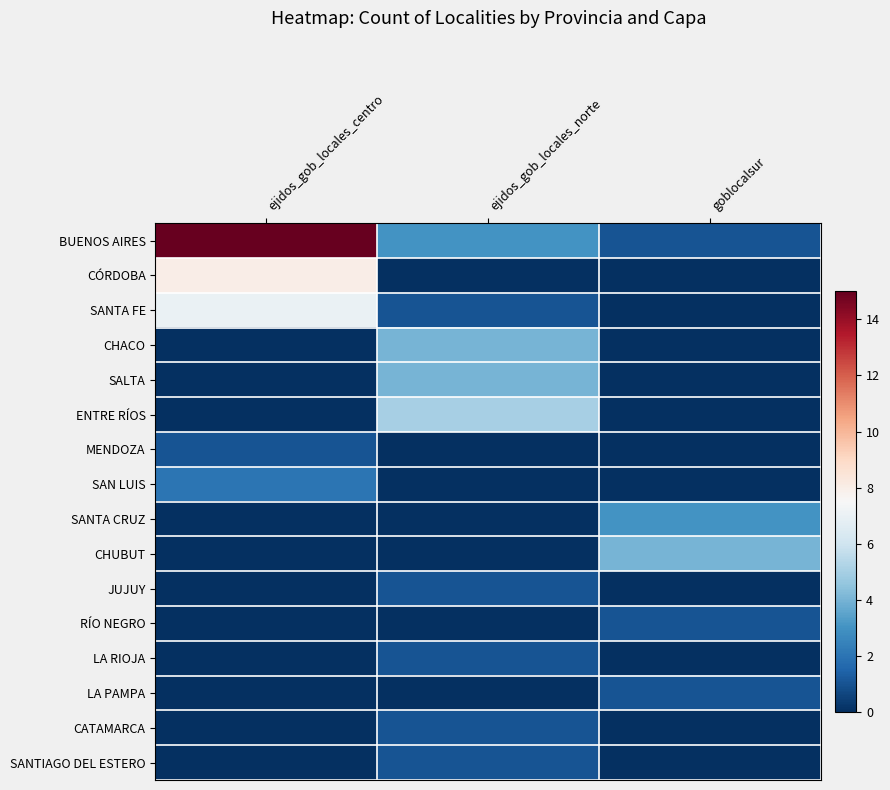

At which category does the chart reach its minimum across all series?

ejidos_gob_locales_norte